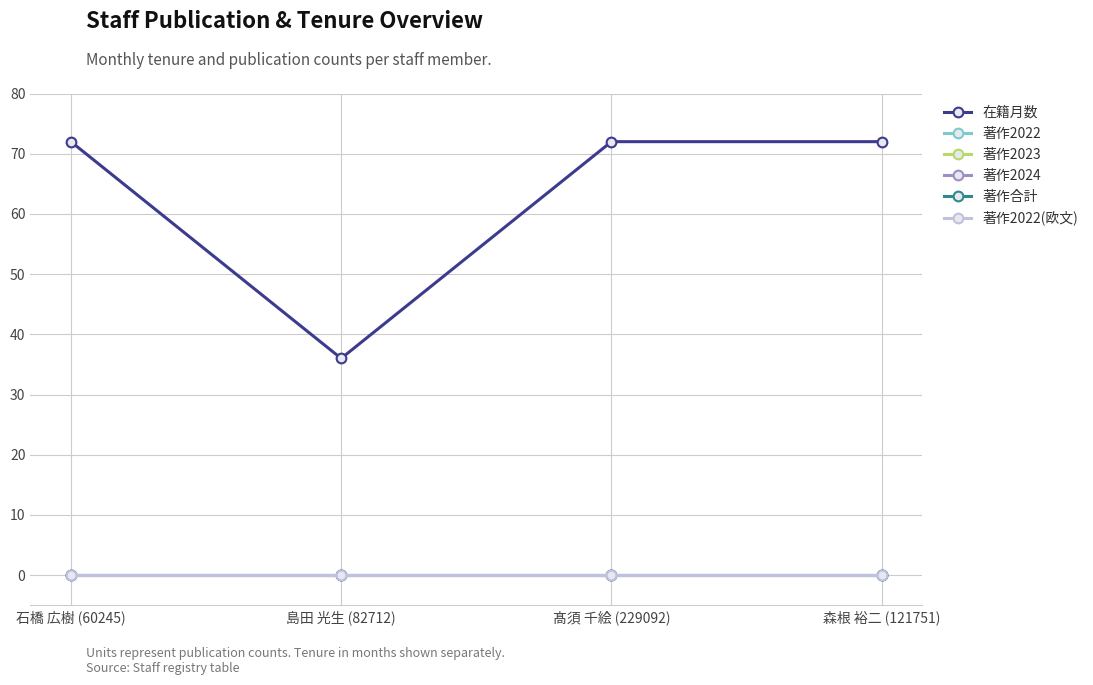

Does the chart have visible grid lines?

Yes